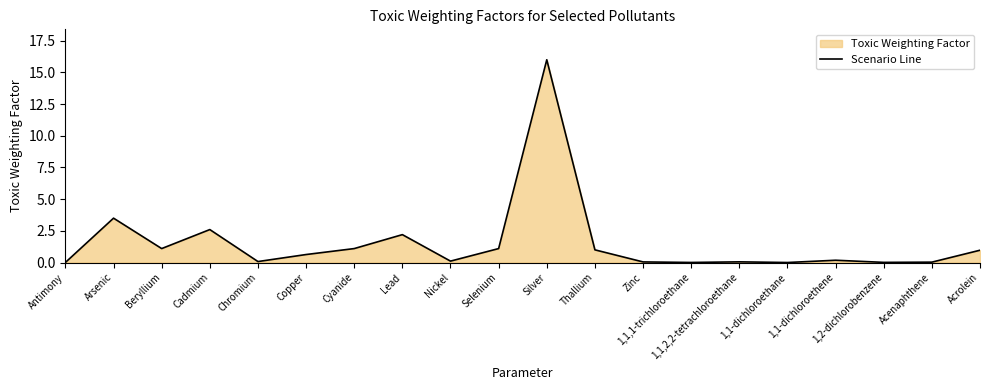

What is the sum of all values?

30.7